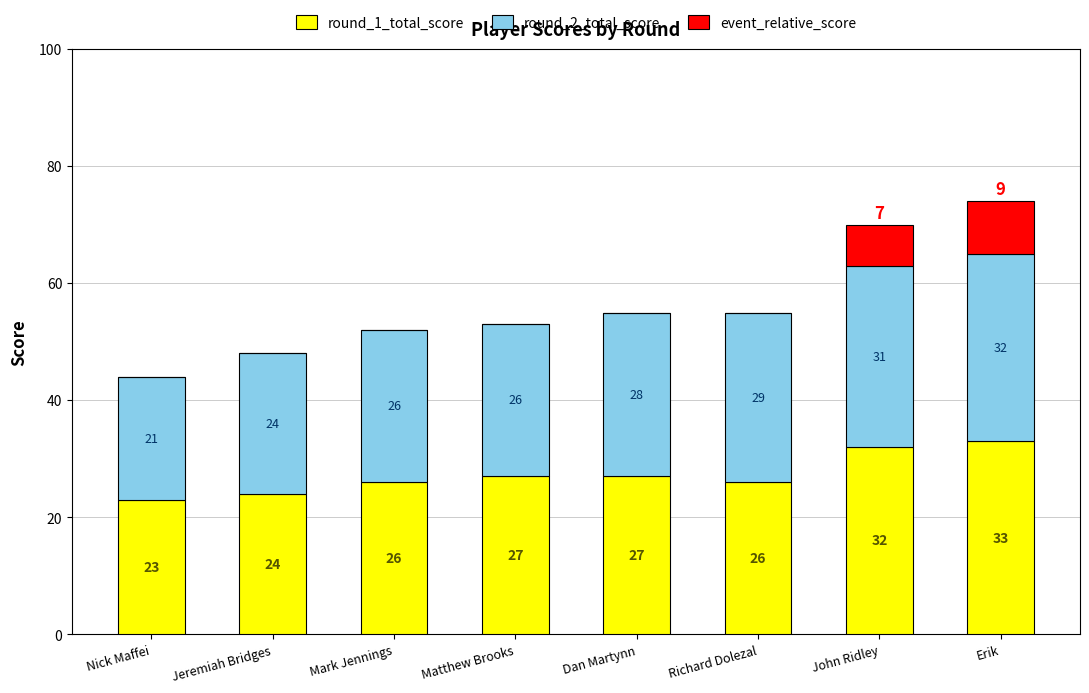

The round_1_total_score series shows 24 at Jeremiah Bridges. True or false?

True